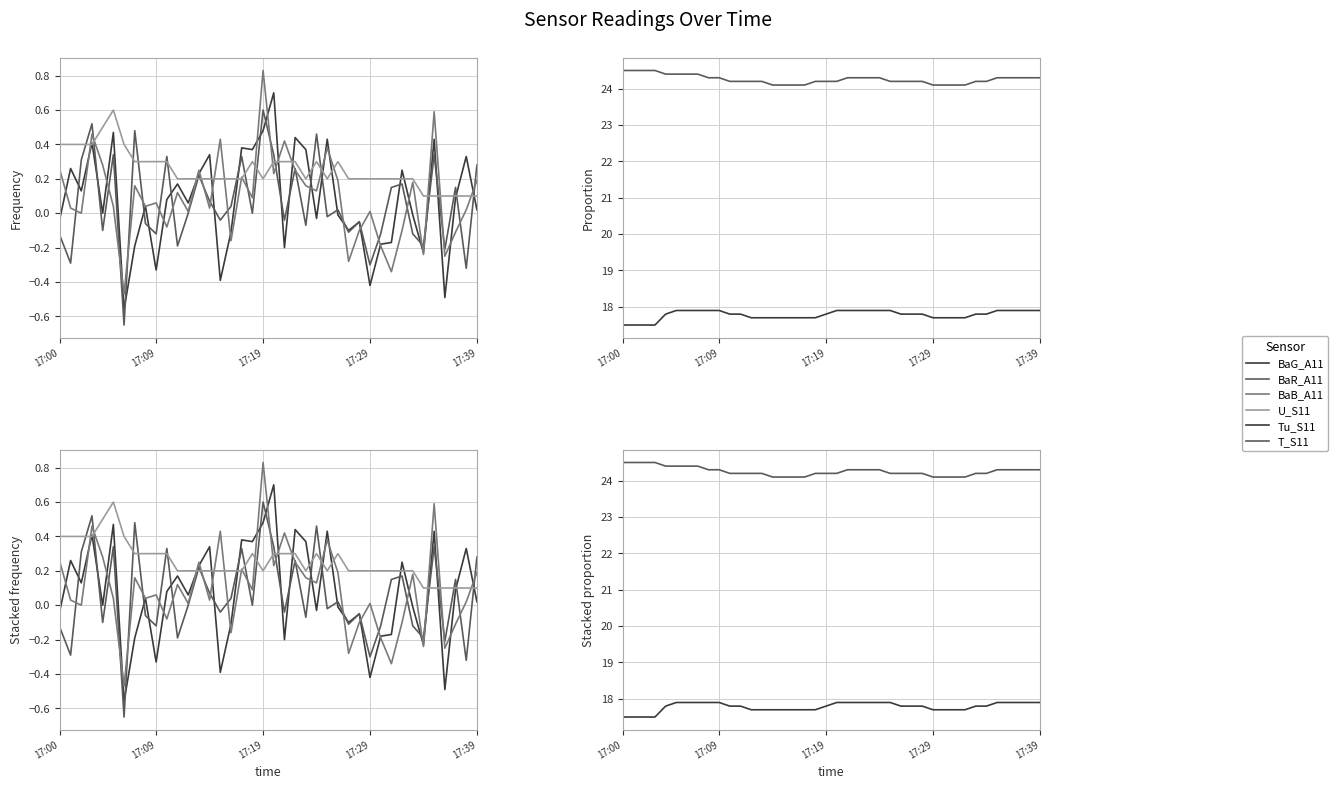

What position from the right is 39?

1